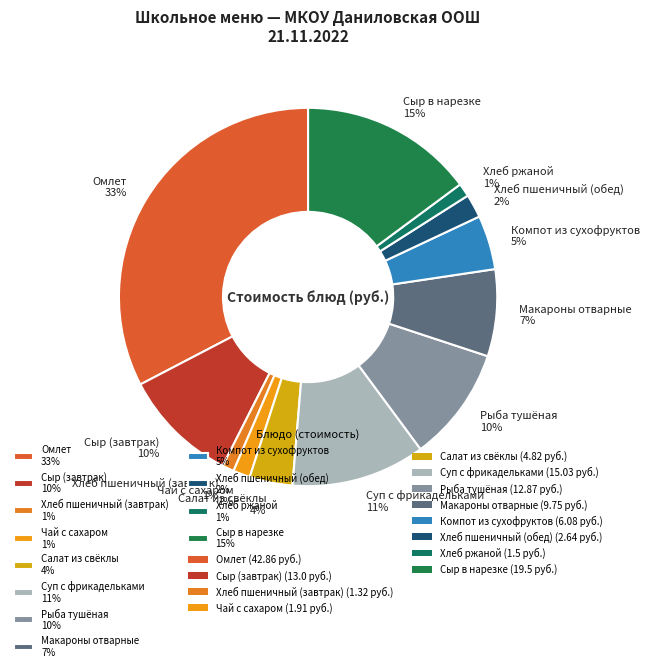

To the nearest percent, what portion does Хлеб пшеничный (обед) represent?

2%